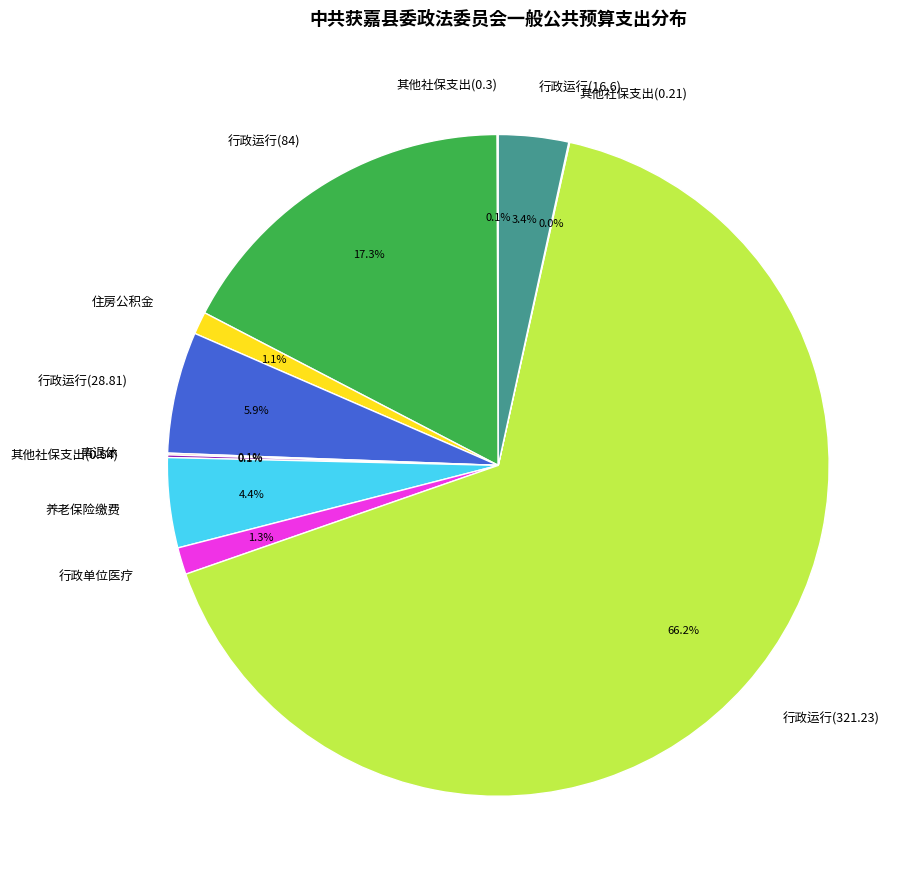

Is it true that 行政单位医疗 is 11% of the pie?

False